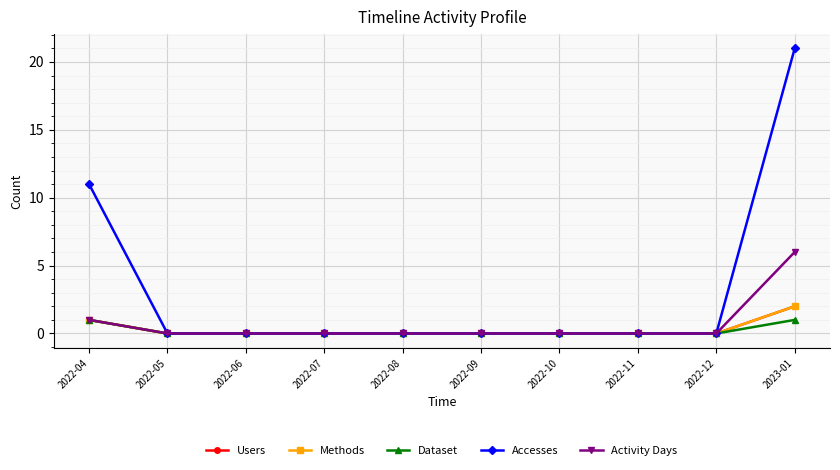

True or false: Activity Days and Users intersect in this chart.

False